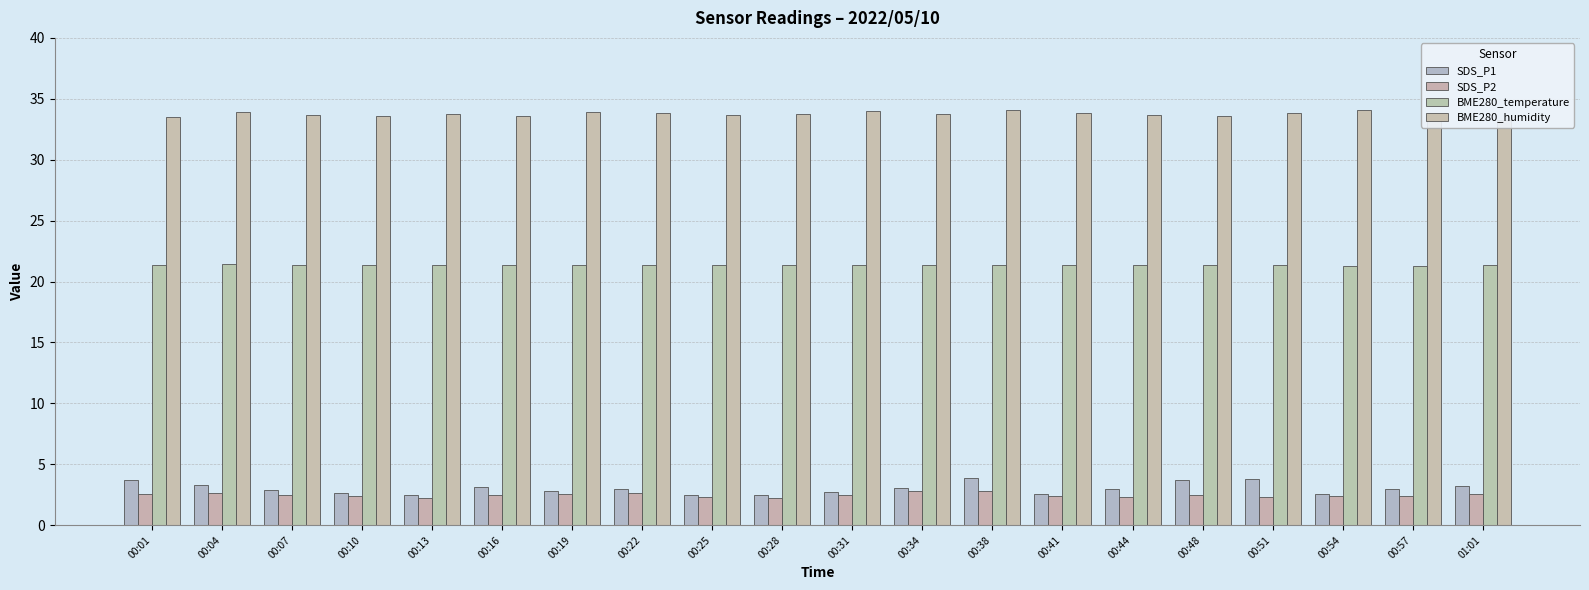

At which label is BME280_temperature closest to 21?

00:54